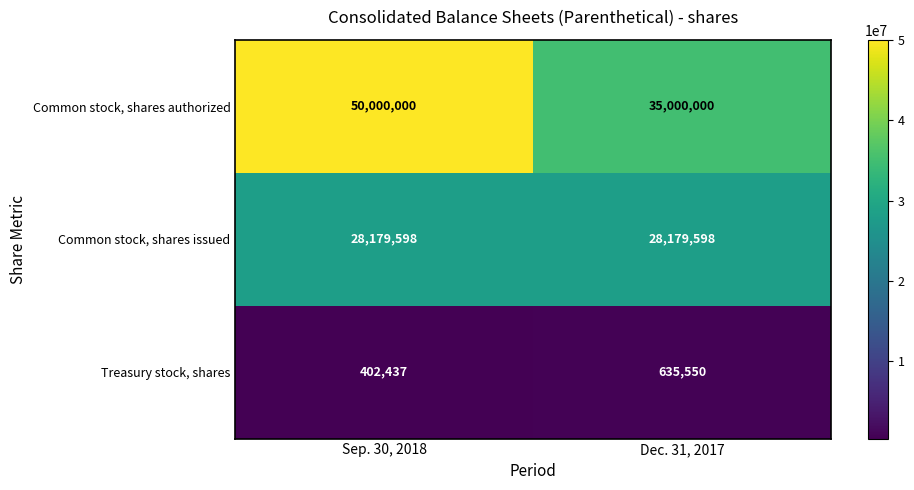

Is it true that Common stock, shares issued equals 28179598 at Dec. 31, 2017?

True